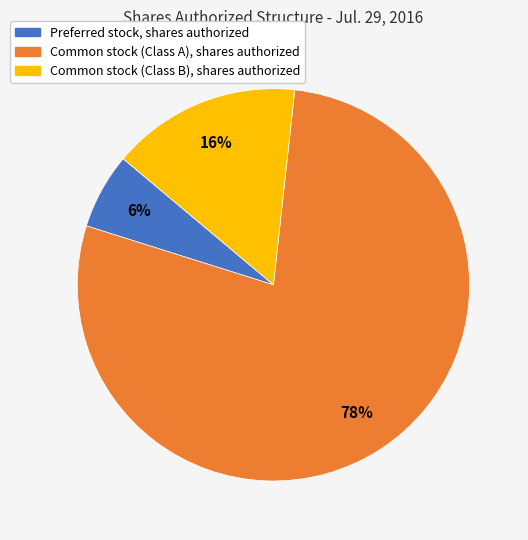

Which slice represents more than half of the pie?

Common stock (Class A), shares authorized